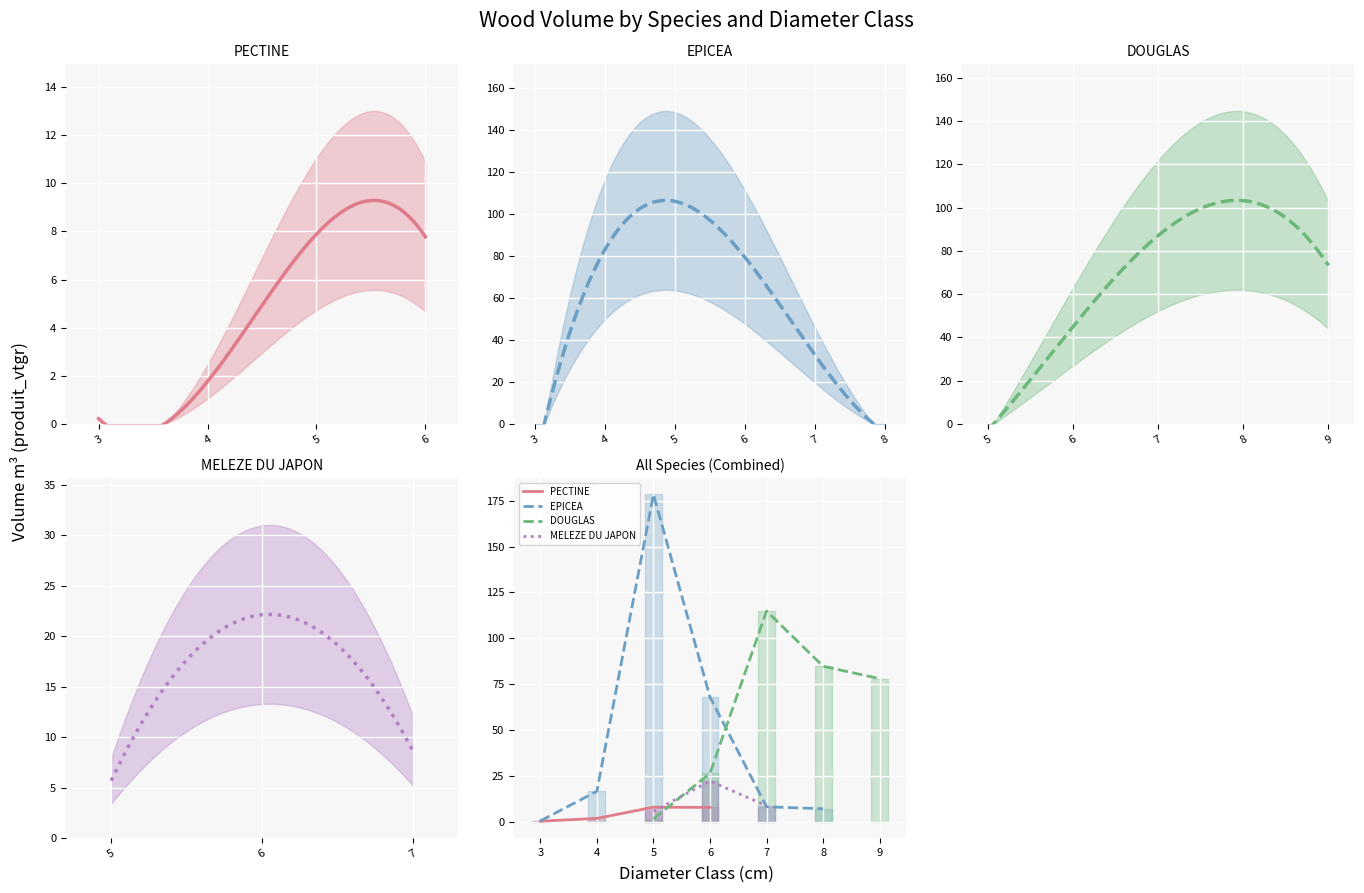

True or false: DOUGLAS has a value of 153.2 at cm=5.

False